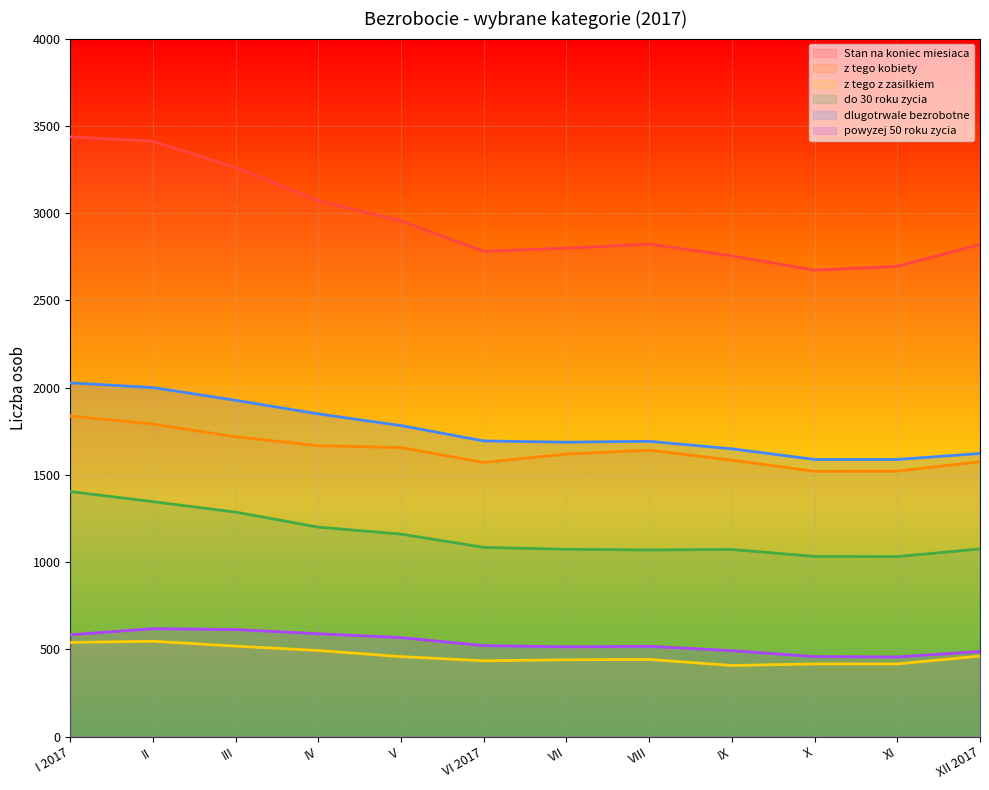

What is the difference between the highest and lowest values at III?

2743